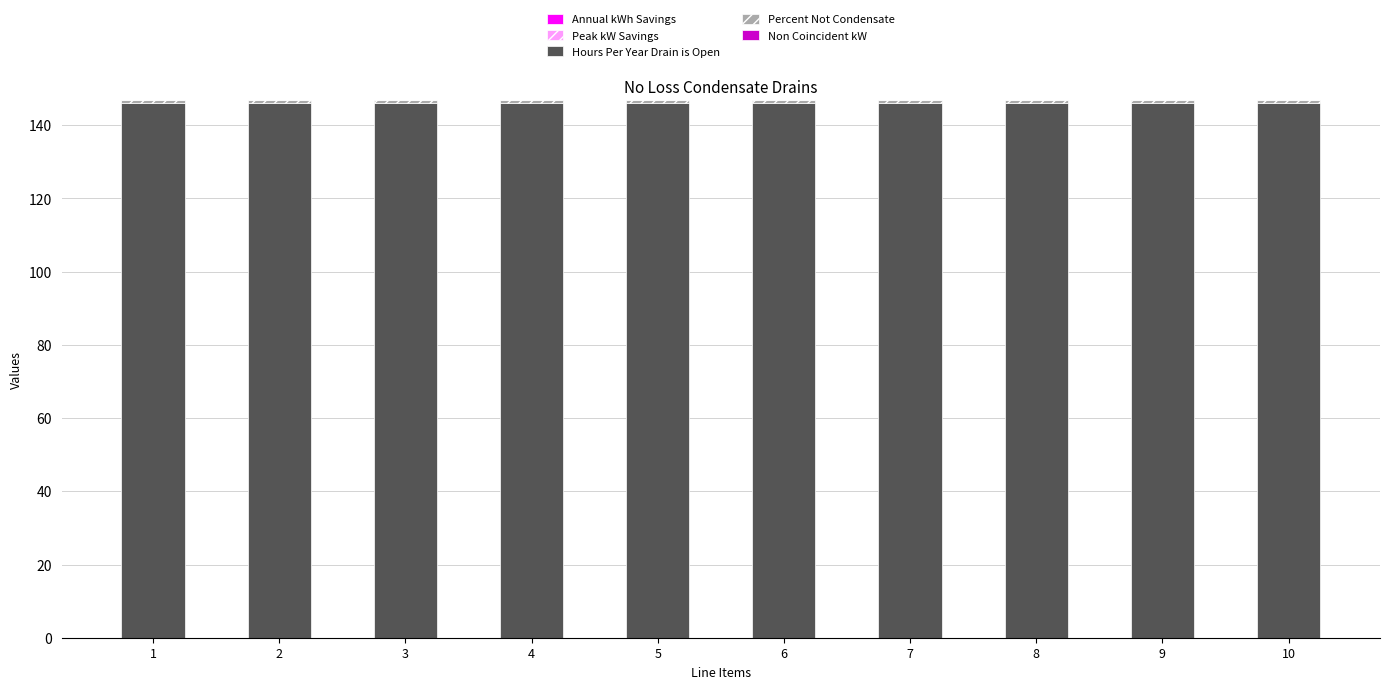

What is the maximum value for Hours Per Year Drain is Open?

146.0